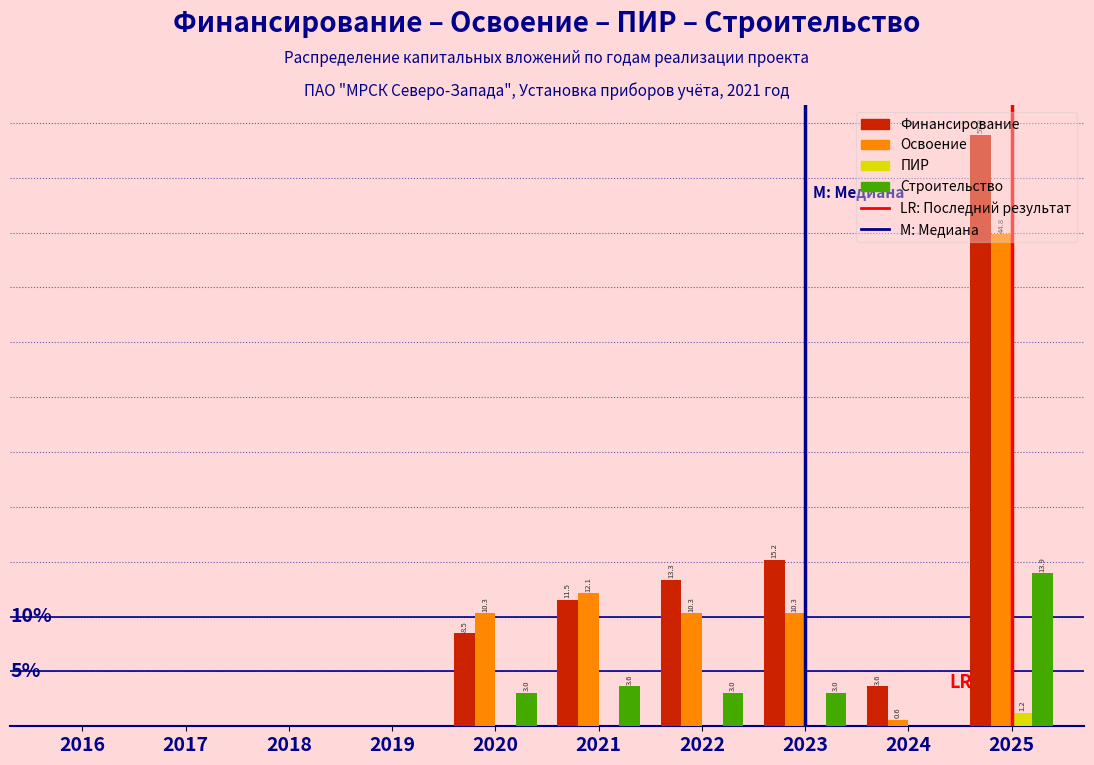

Is the value of ПИР at 2023 greater than the value of Строительство at 2022?

No